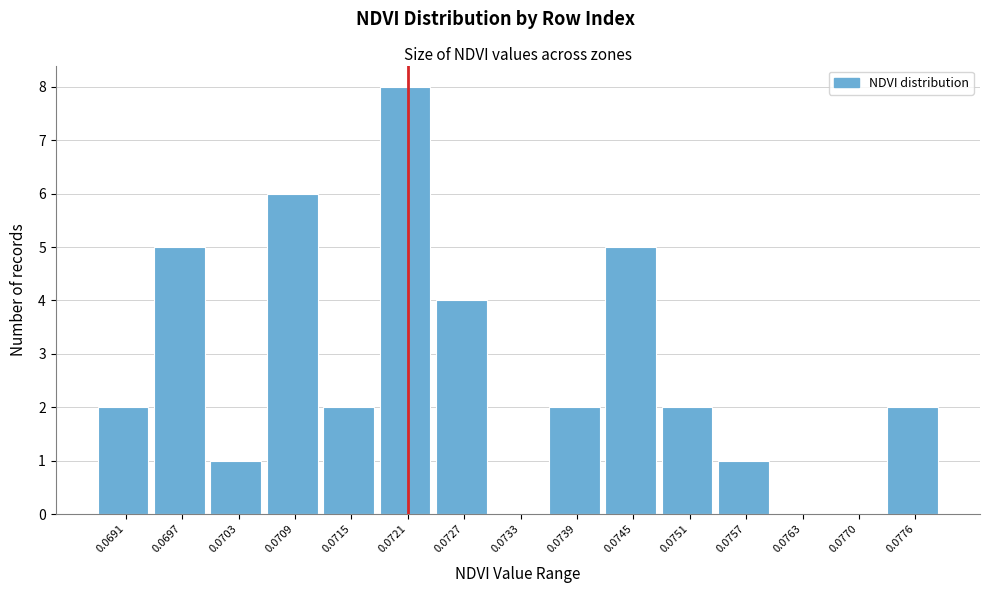

Reading right to left, transcribe all the data shown in this chart.

0.0776=2	0.0770=0	0.0763=0	0.0757=1	0.0751=2	0.0745=5	0.0739=2	0.0733=0	0.0727=4	0.0721=8	0.0715=2	0.0709=6	0.0703=1	0.0697=5	0.0691=2